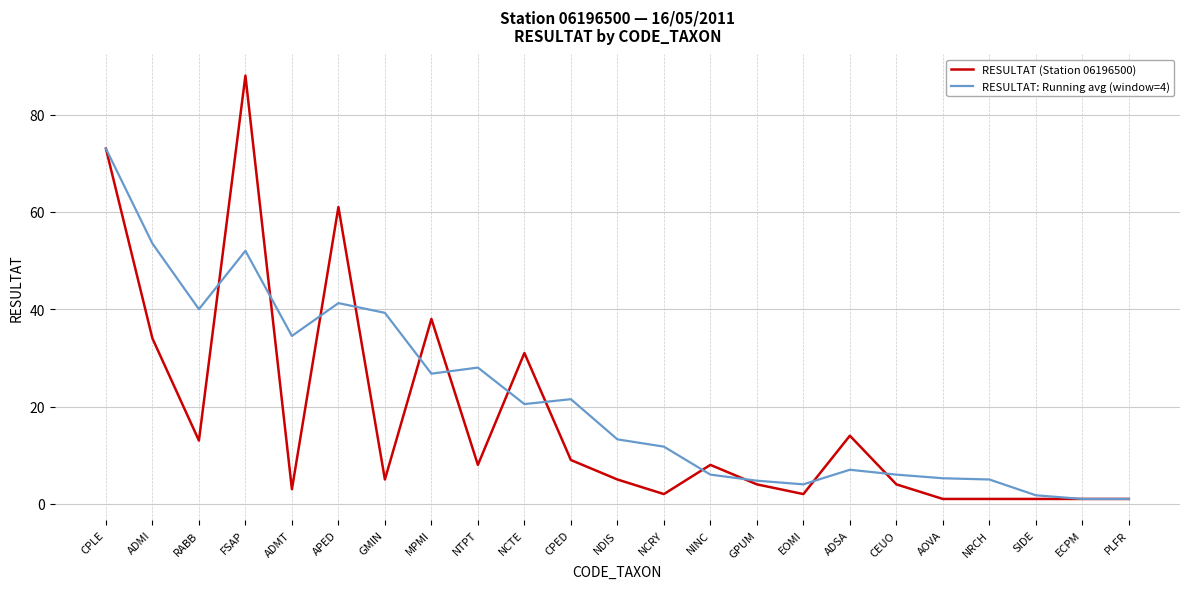

What is the total value across all series at ADSA?

21.0